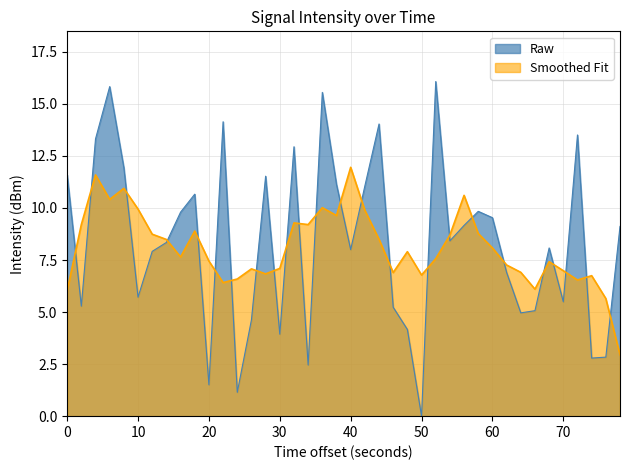

List the series in order of their peak value, highest first.

Raw, Smoothed Fit